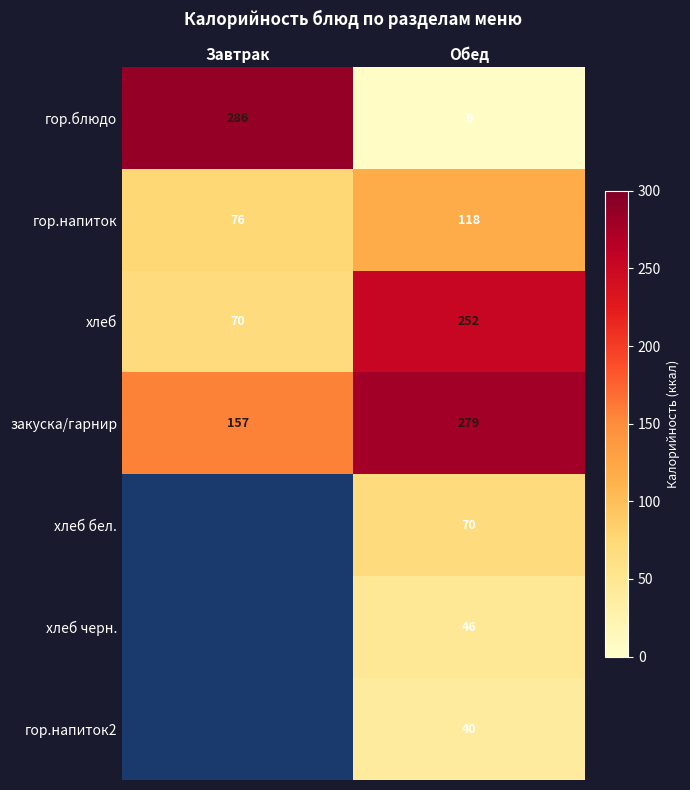

Is it true that хлеб черн. equals 73 at Обед?

False